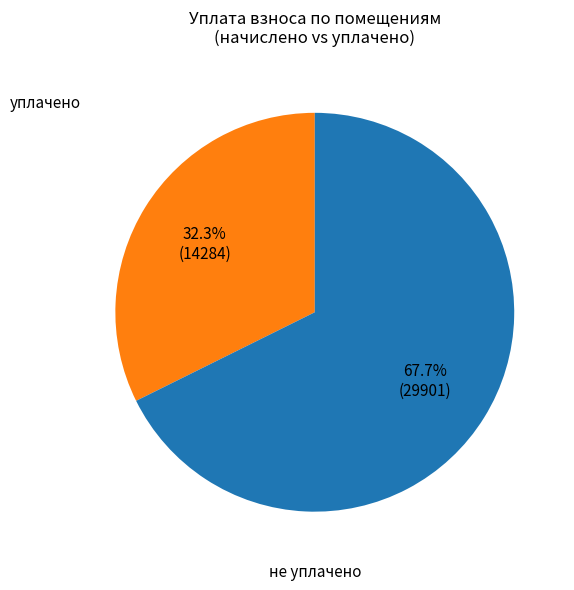

Is there a majority slice in this chart?

Yes